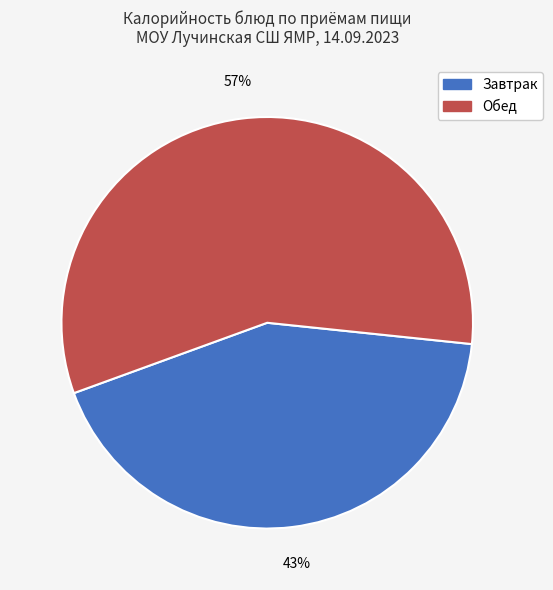

Does any single category account for the majority?

Yes